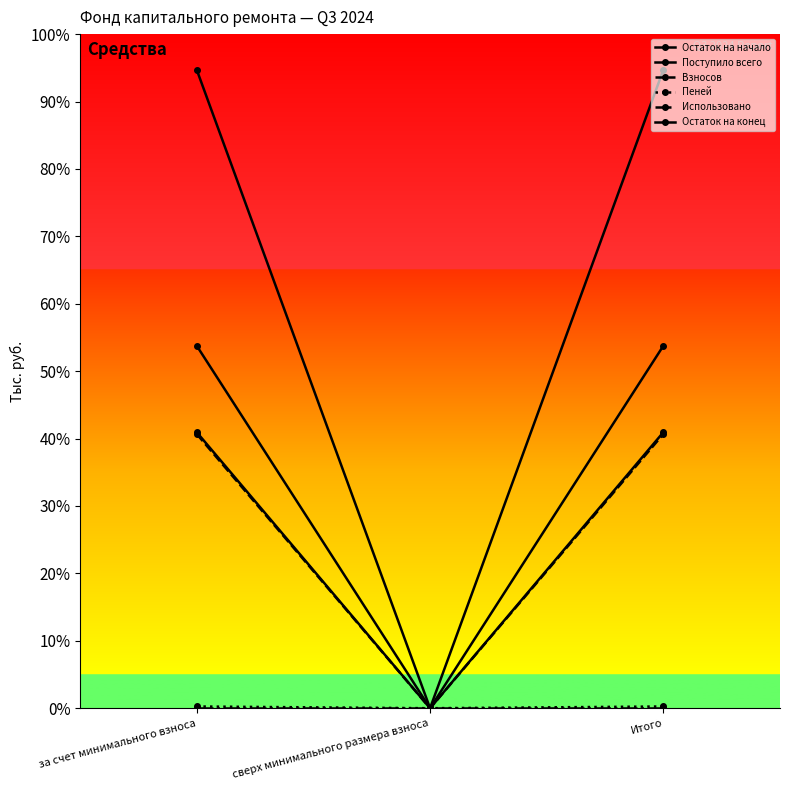

Reading right to left, extract all data points from this chart.

Остаток на начало: 86.0	0.0	86.0
Поступило всего: 65.5	0.0	65.5
Взносов: 65.1	0.0	65.1
Пеней: 0.4	0.0	0.4
Использовано: 0.0	0.0	0.0
Остаток на конец: 151.5	0.0	151.5